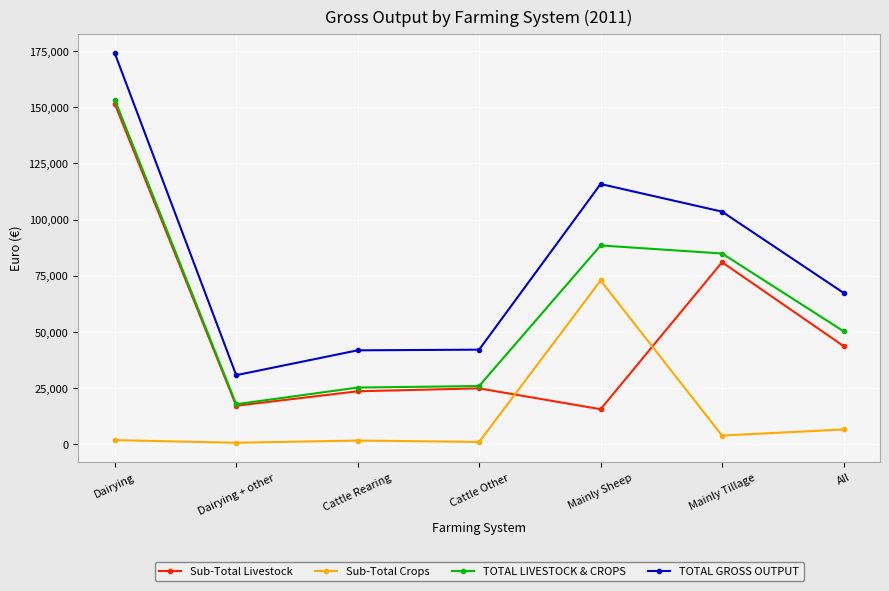

Which series has the largest range (max minus min)?

TOTAL GROSS OUTPUT